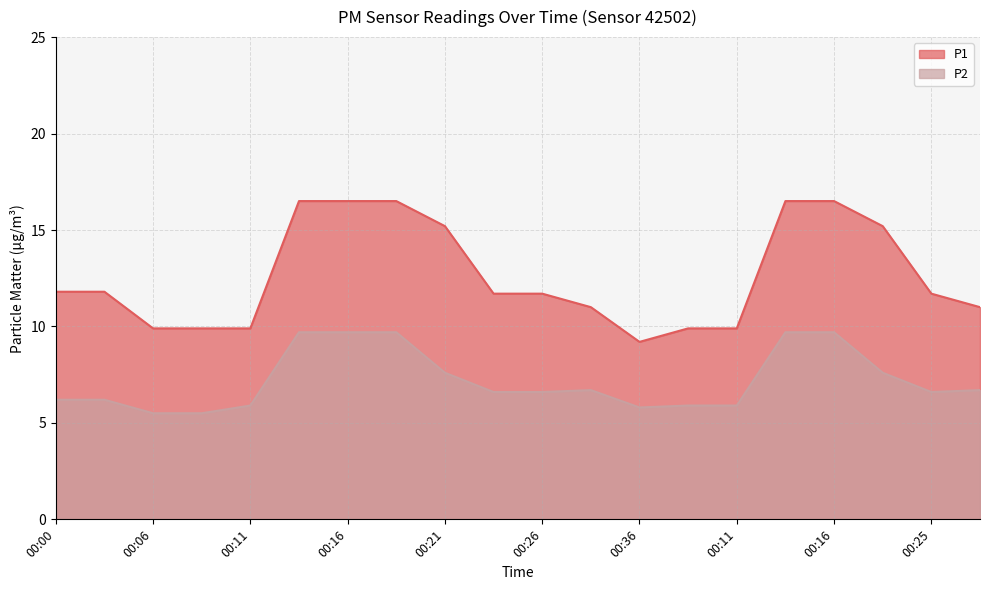

What are all the series names shown in the legend?

P1, P2